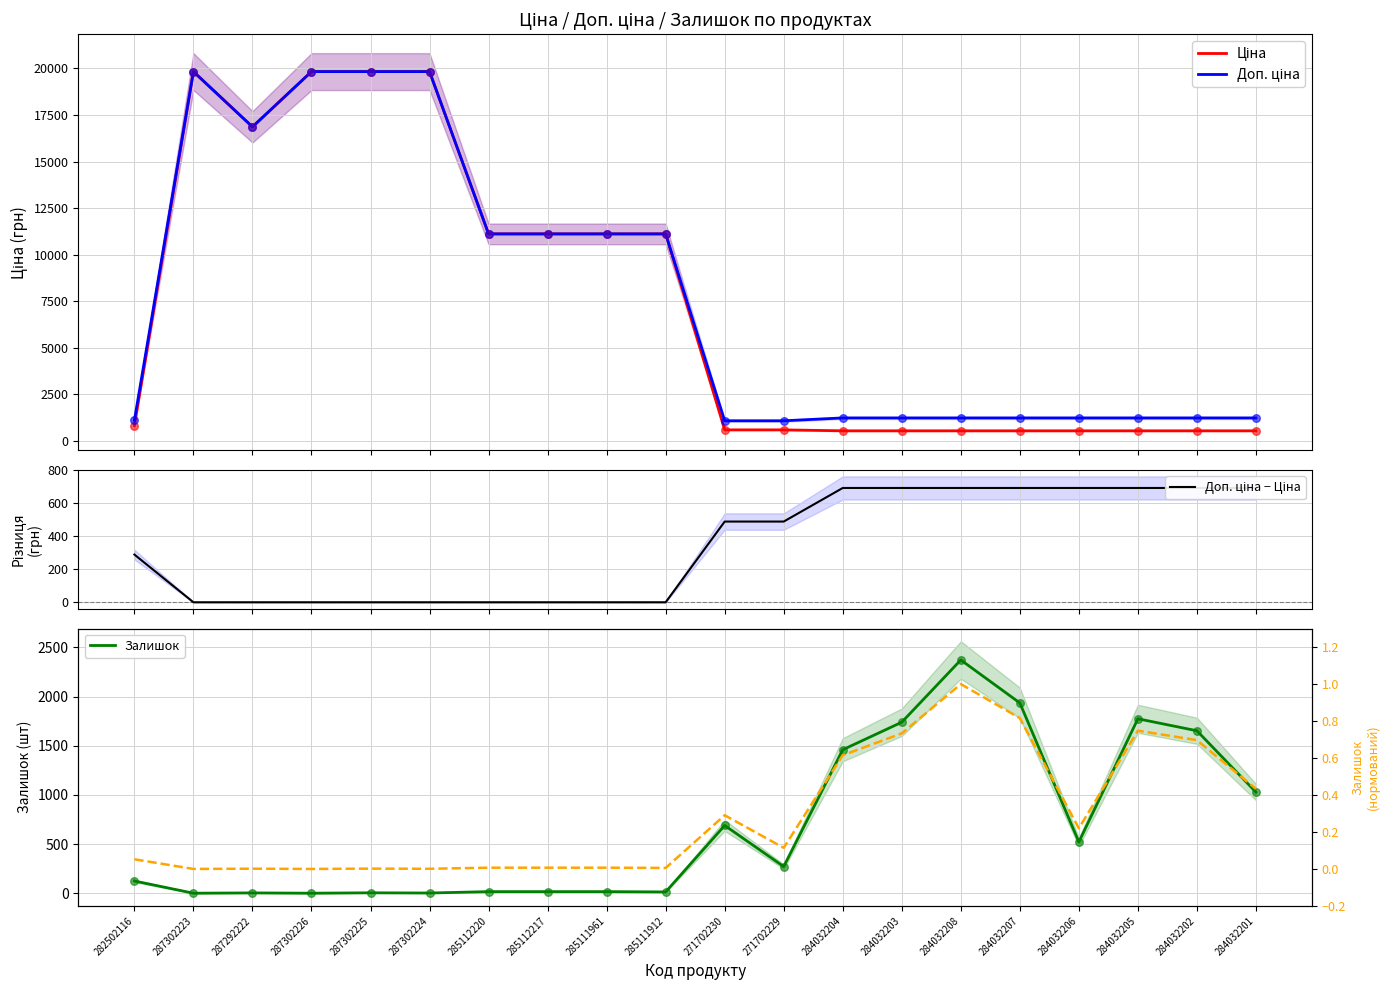

What is the total value across all series at 285111912?

22241.2